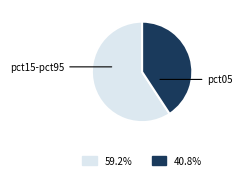

Is there a majority slice in this chart?

Yes